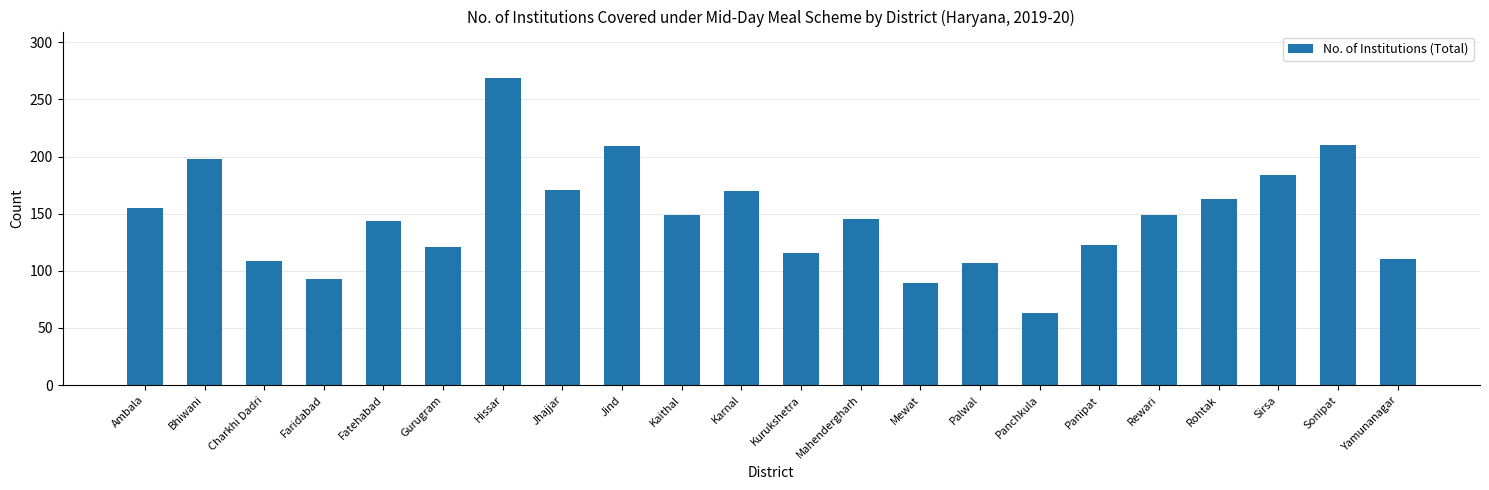

The chart shows a value of 107 at Palwal. True or false?

True